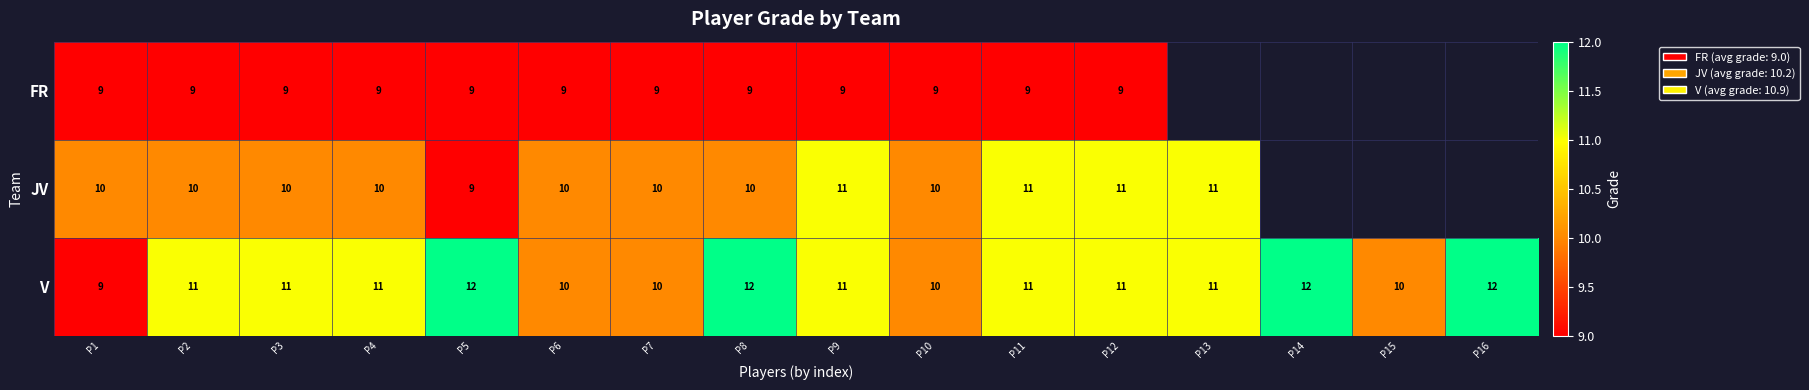

At P8, list the series in order from largest to smallest.

V, JV, FR